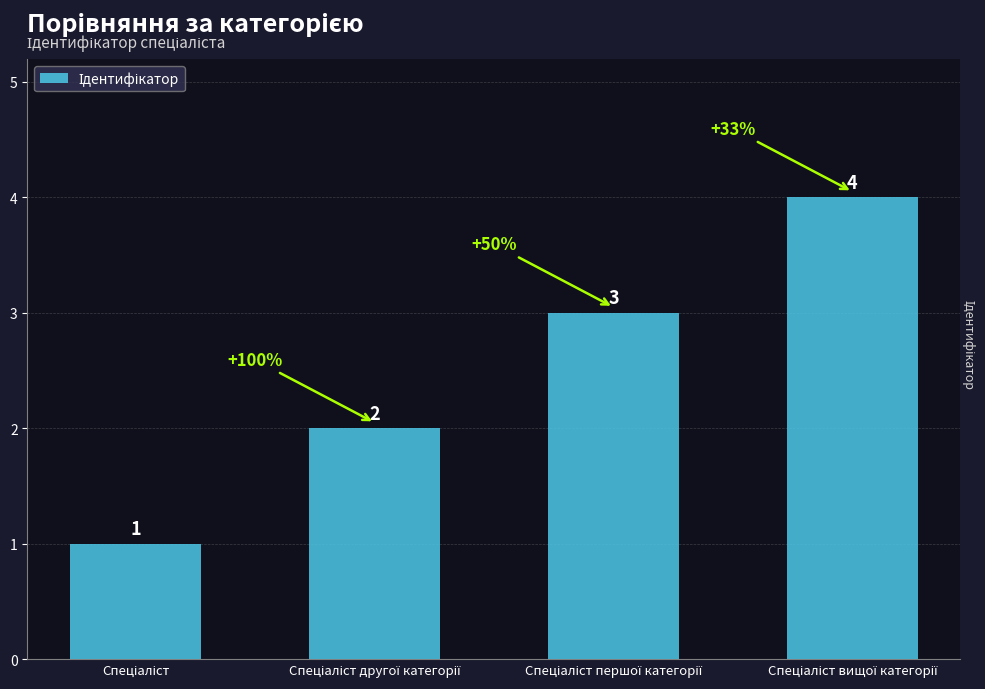

What is the maximum value shown in the chart?

4